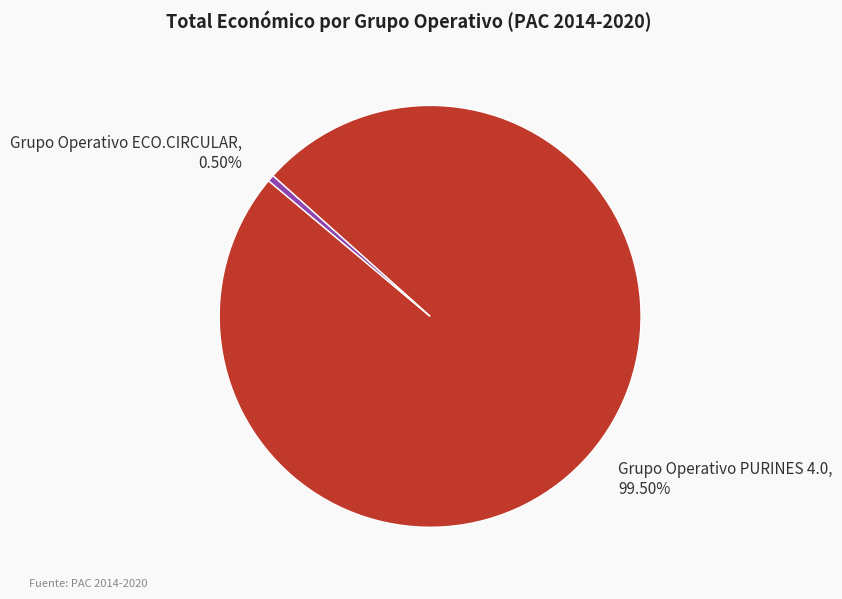

Is the sum of Grupo Operativo ECO.CIRCULAR and Grupo Operativo PURINES 4.0 greater than half?

Yes